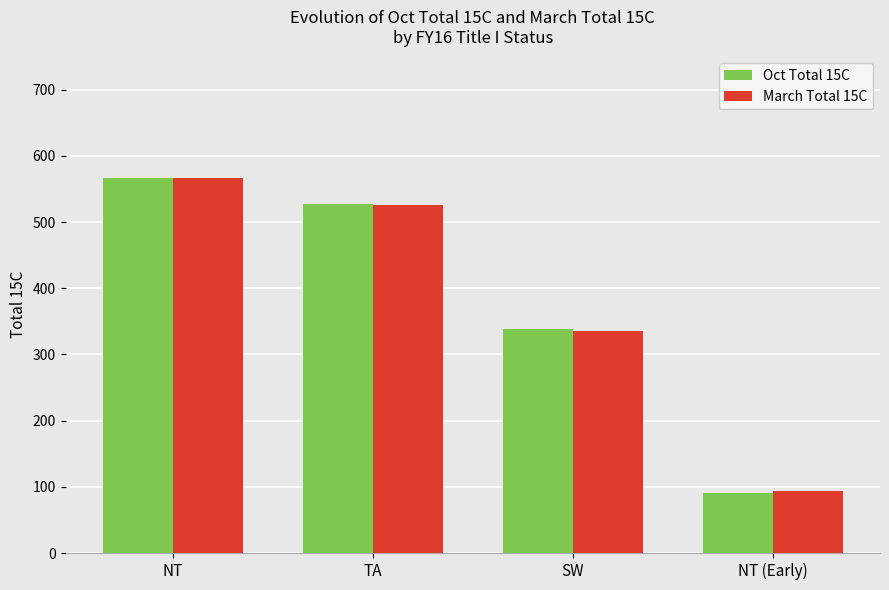

Which series changed the most between SW and NT (Early)?

Oct Total 15C